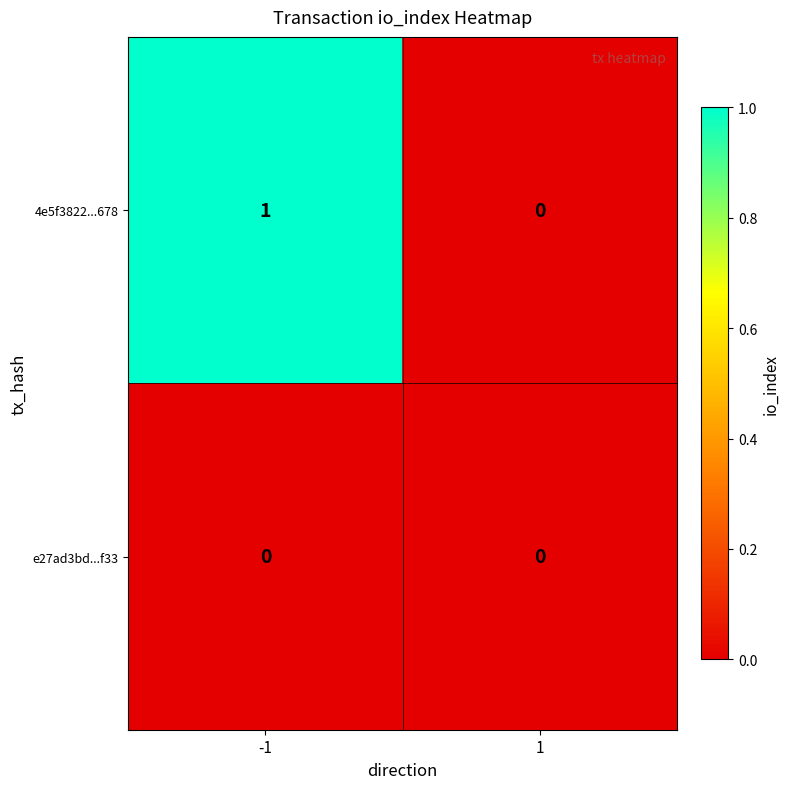

Reading left to right, list all the values displayed in this chart.

4e5f3822...678: 1	0
e27ad3bd...f33: 0	0